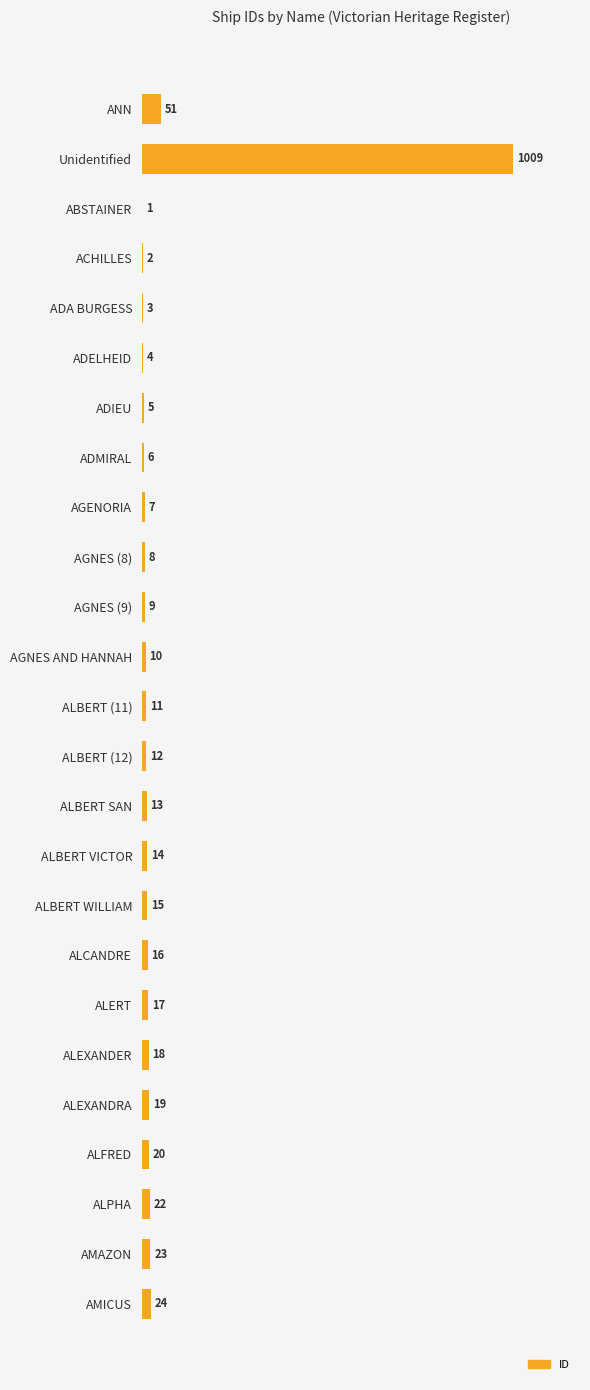

What is the maximum value shown in the chart?

1009